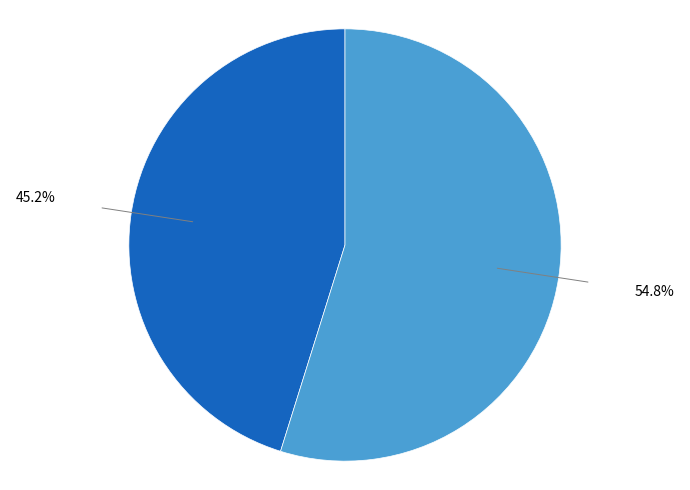

Does any single category account for the majority?

Yes